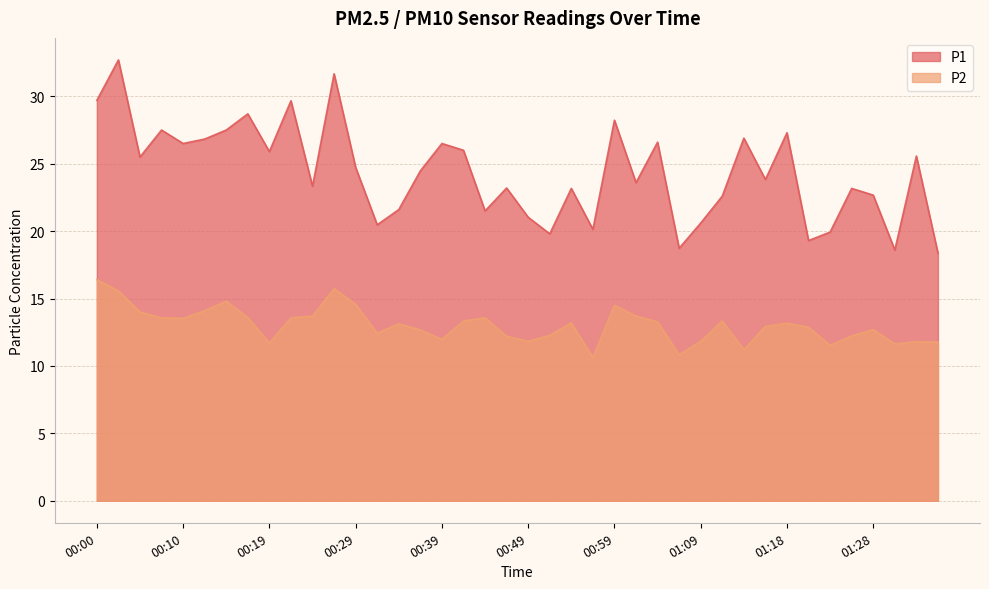

What position from the right is 00:24?

30